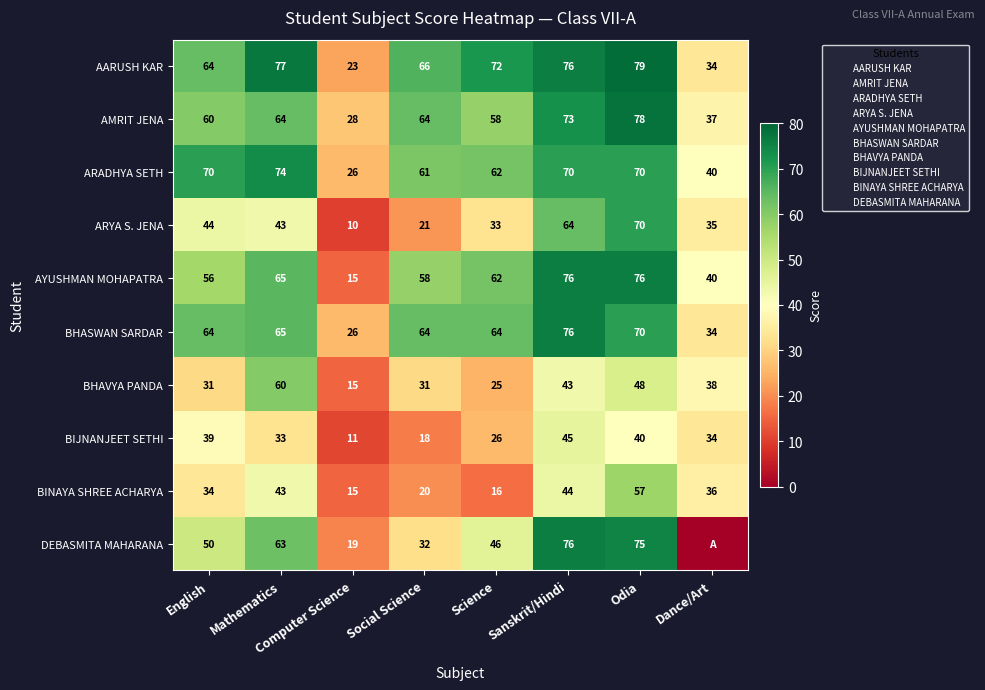

The value of ARADHYA SETH at Dance/Art is 40. True or false?

True